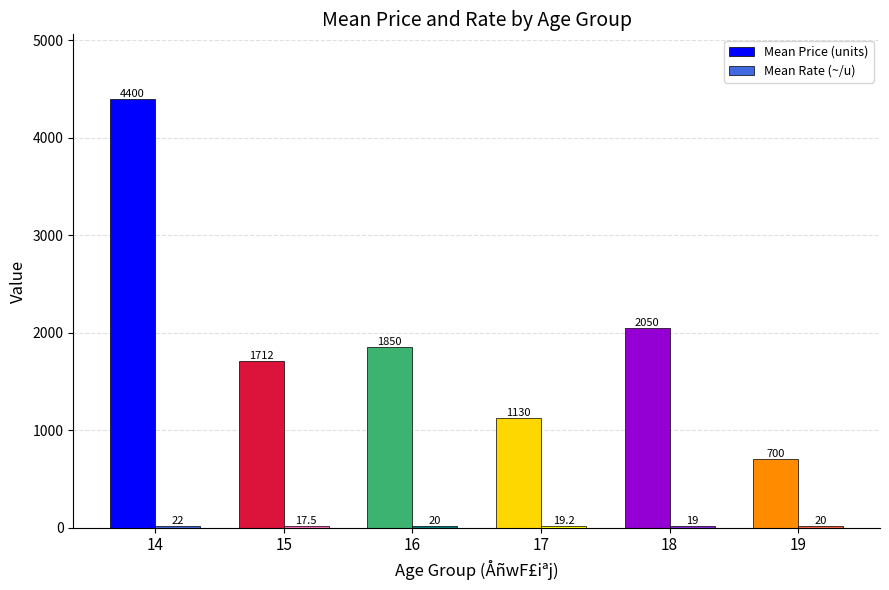

At how many categories does at least one series exceed 1181?

4